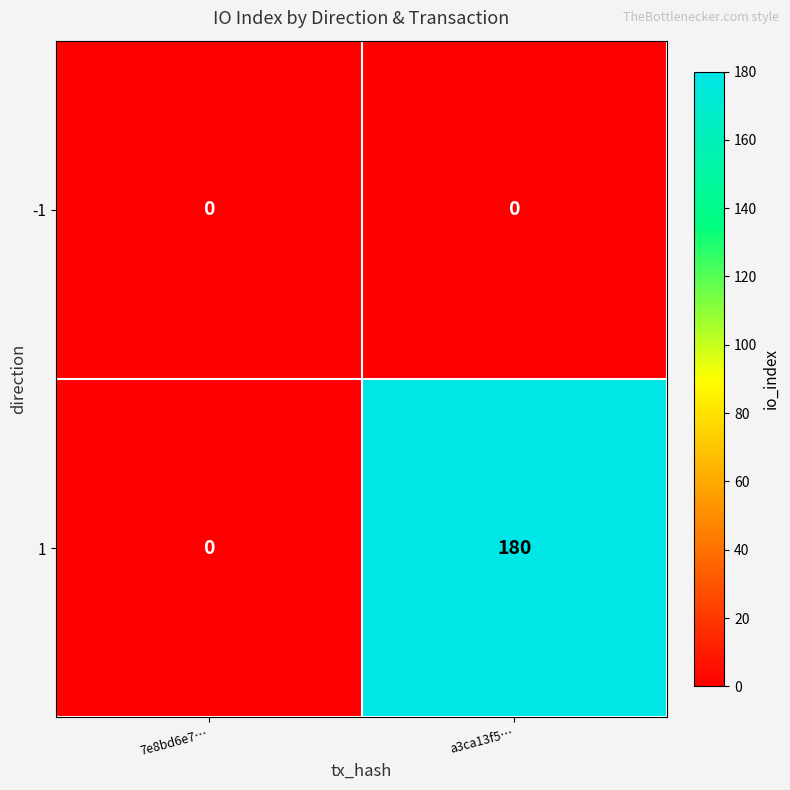

Which series has the largest total across all categories?

1